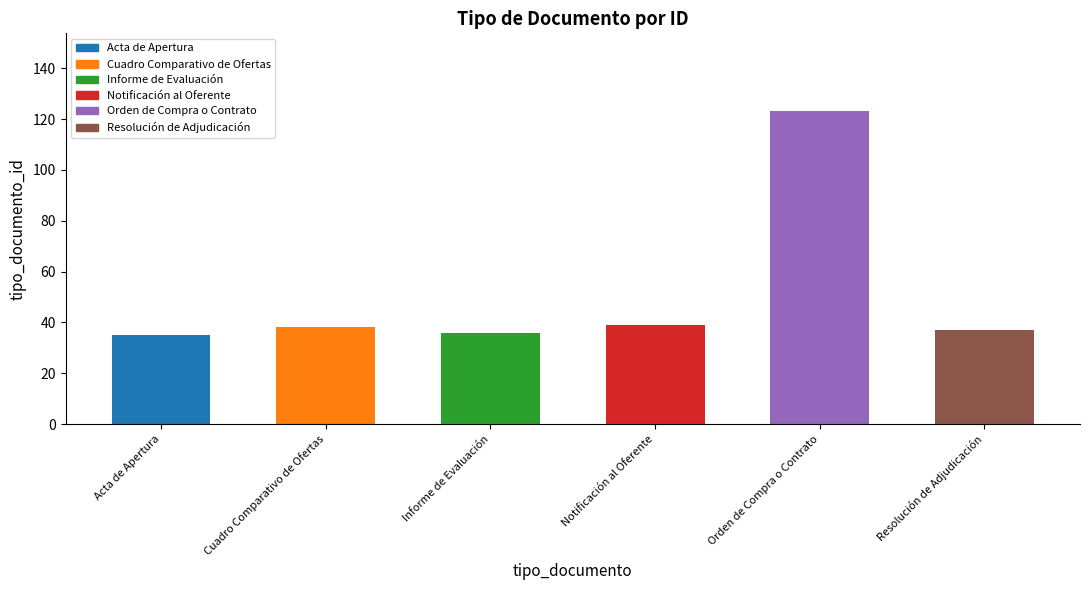

The chart shows a value of 123 at Orden de Compra o Contrato. True or false?

True